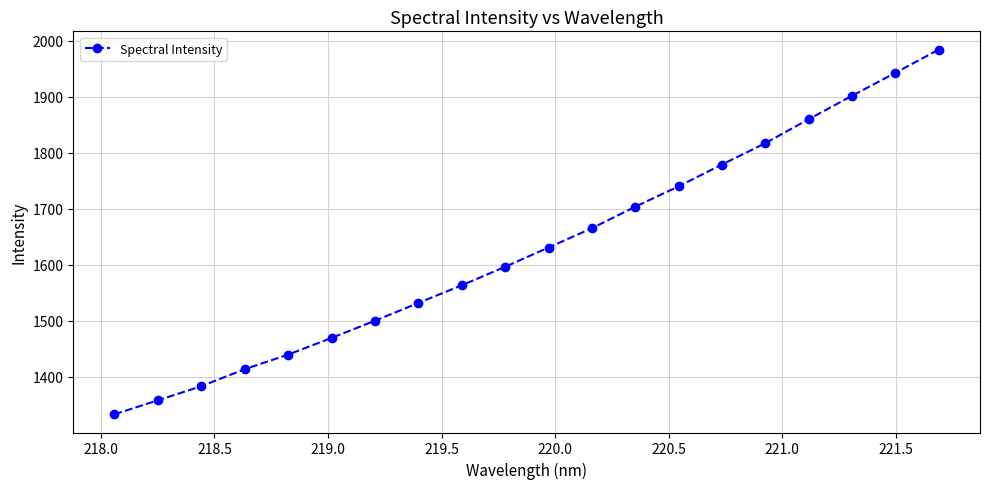

What is the difference between the maximum and minimum values?

651.6